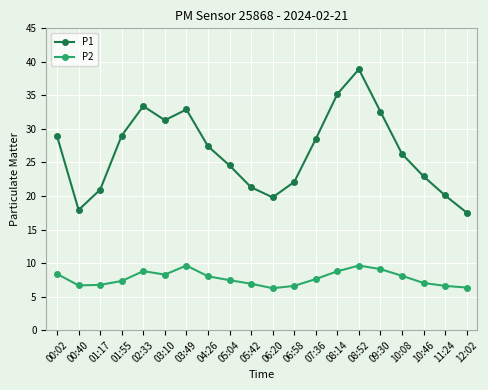

How many distinct data groups are displayed?

2